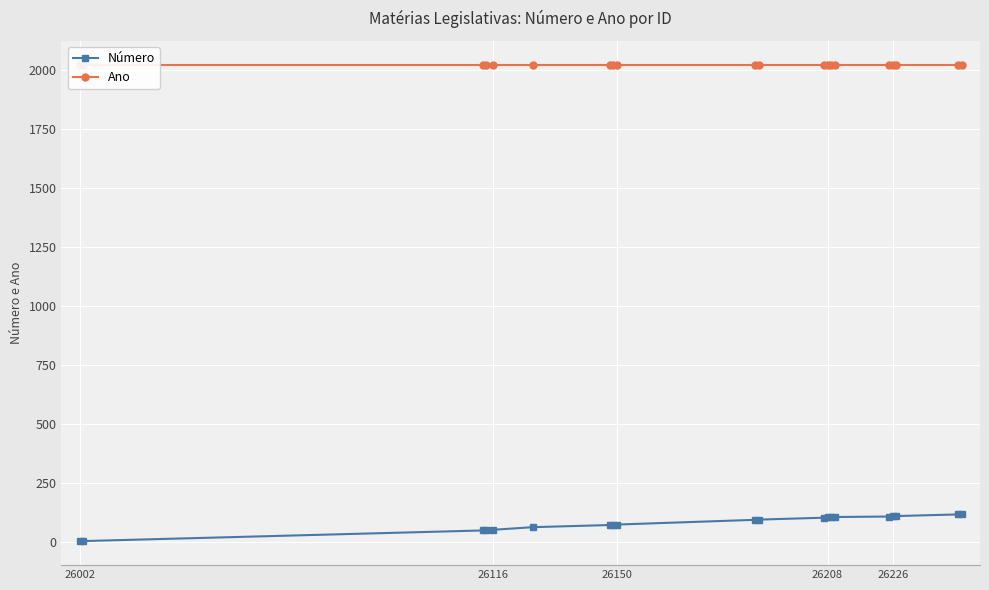

Reading right to left, extract all data points from this chart.

Número: 116	115	108	107	106	104	103	102	101	93	92	72	71	70	61	50	48	47	2	1
Ano: 2020	2020	2020	2020	2020	2020	2020	2020	2020	2020	2020	2020	2020	2020	2020	2020	2020	2020	2020	2020